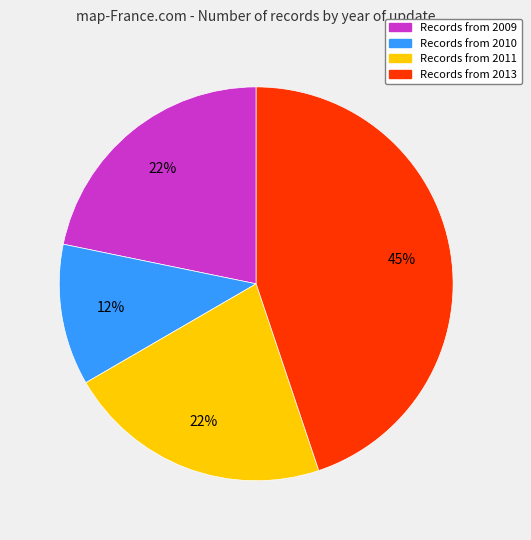

Is there a majority slice in this chart?

No